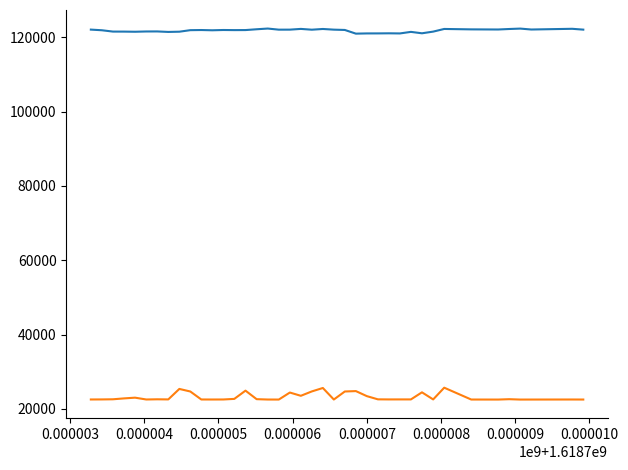

What is the smallest value displayed?

22524